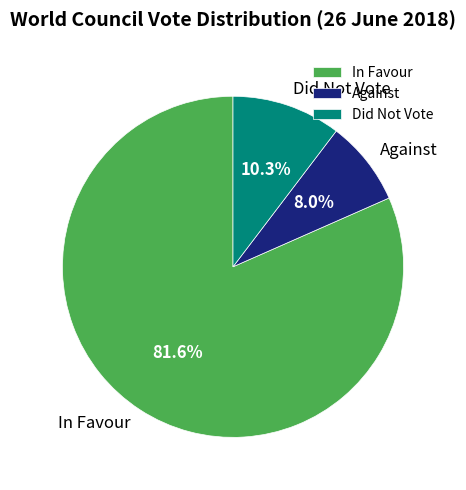

Does In Favour account for over 50% of the chart?

Yes